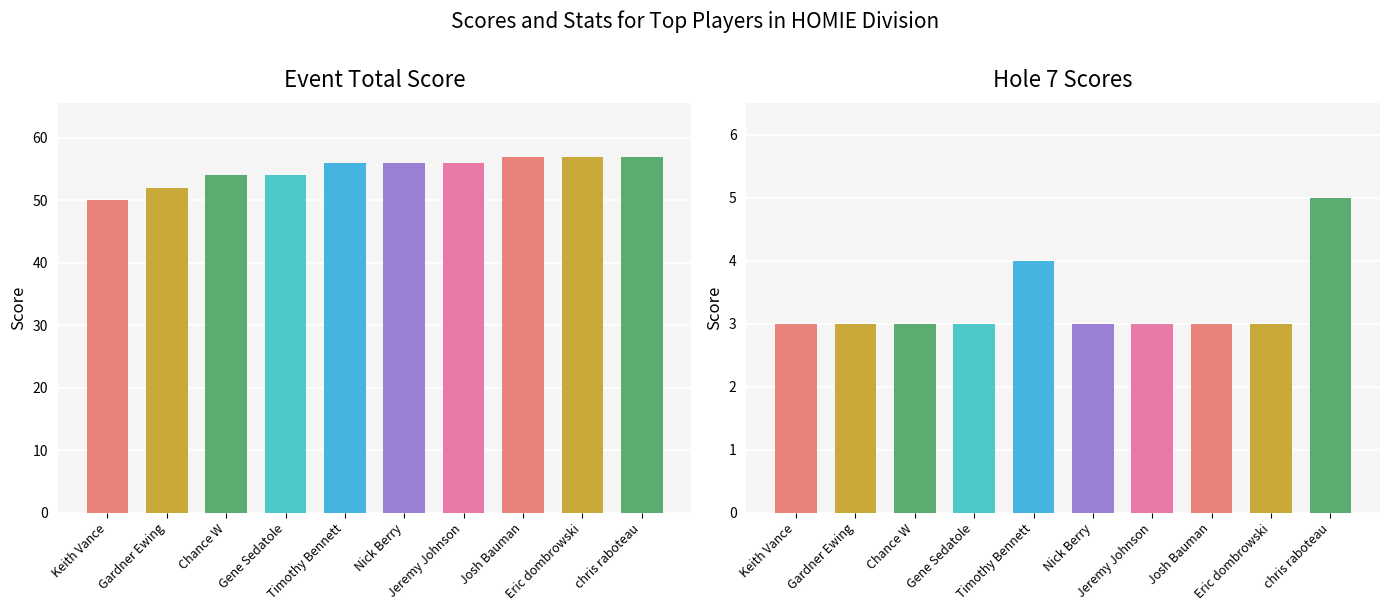

At which category is the sum across all series the highest?

chris raboteau